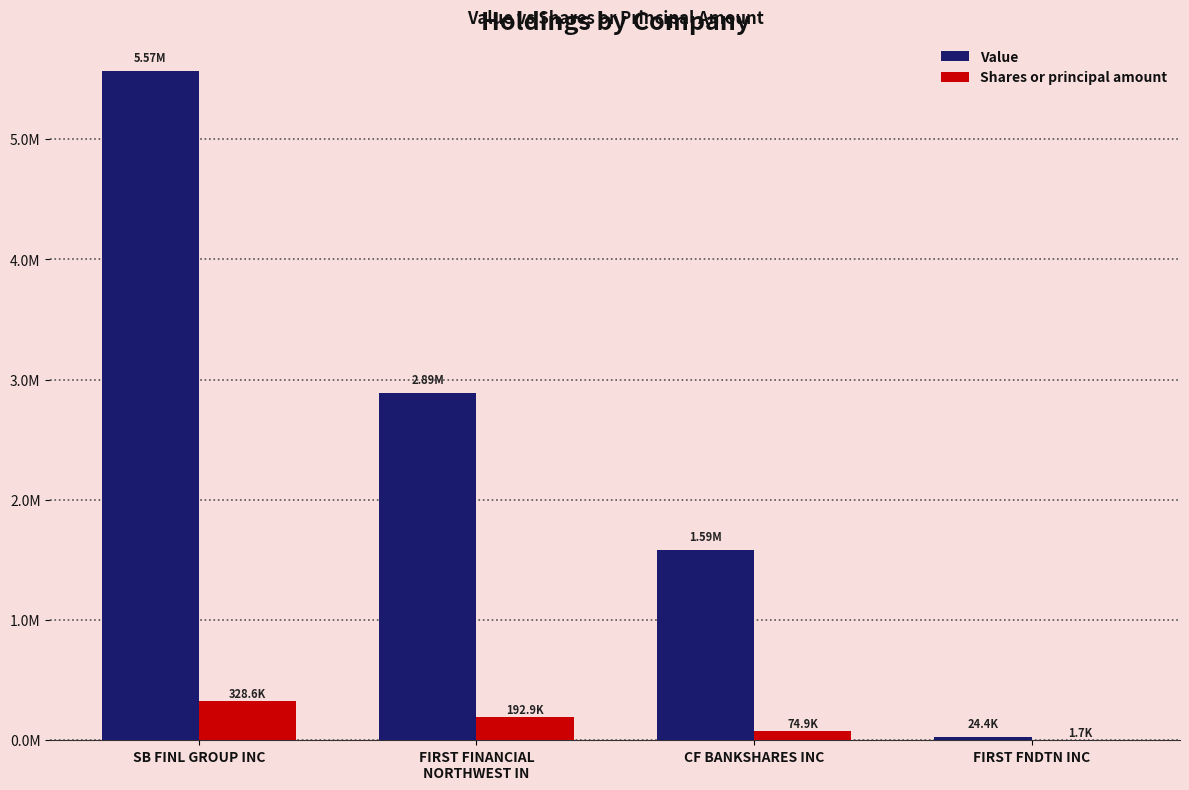

List the series in order of their peak value, lowest first.

Shares or principal amount, Value